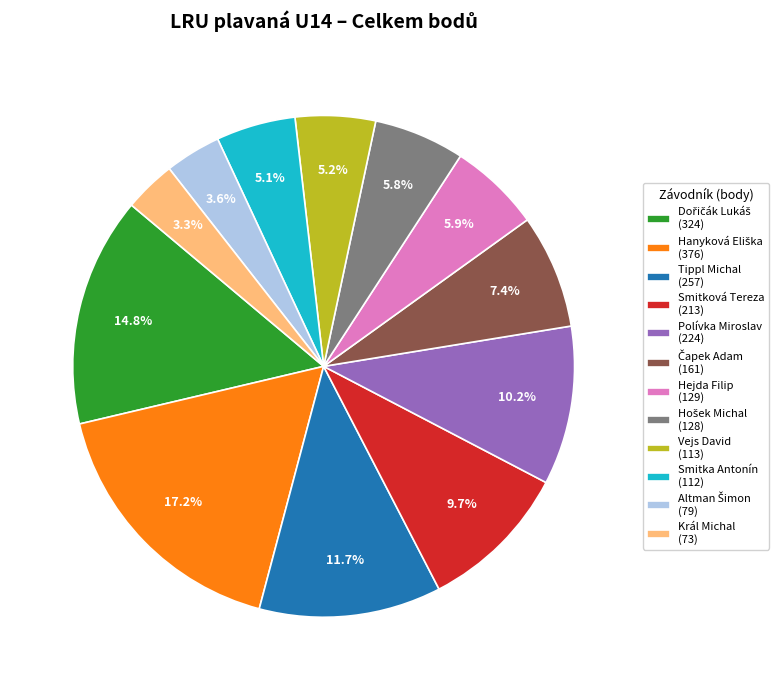

Is the sum of Vejs David (113) and Král Michal (73) greater than half?

No